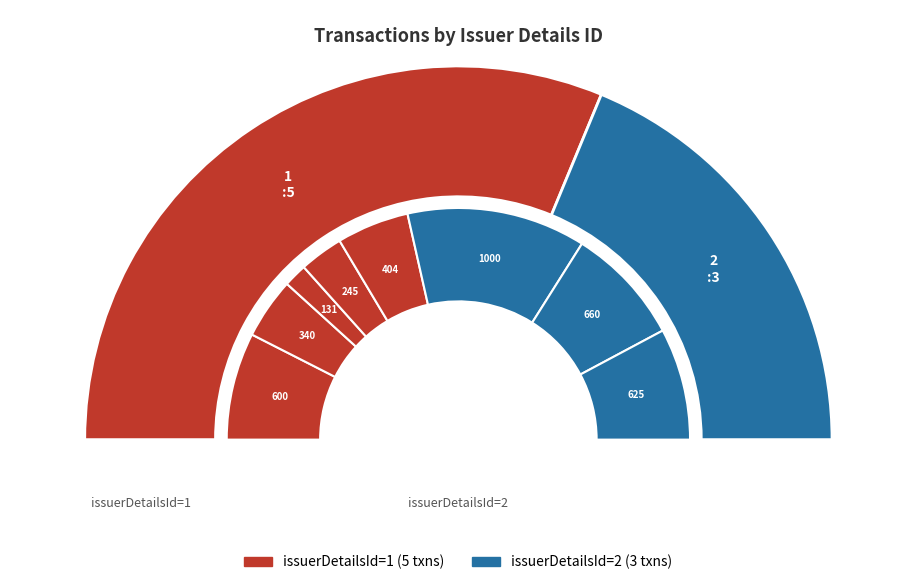

Which category has the smallest portion of the pie?

issuerDetailsId_2